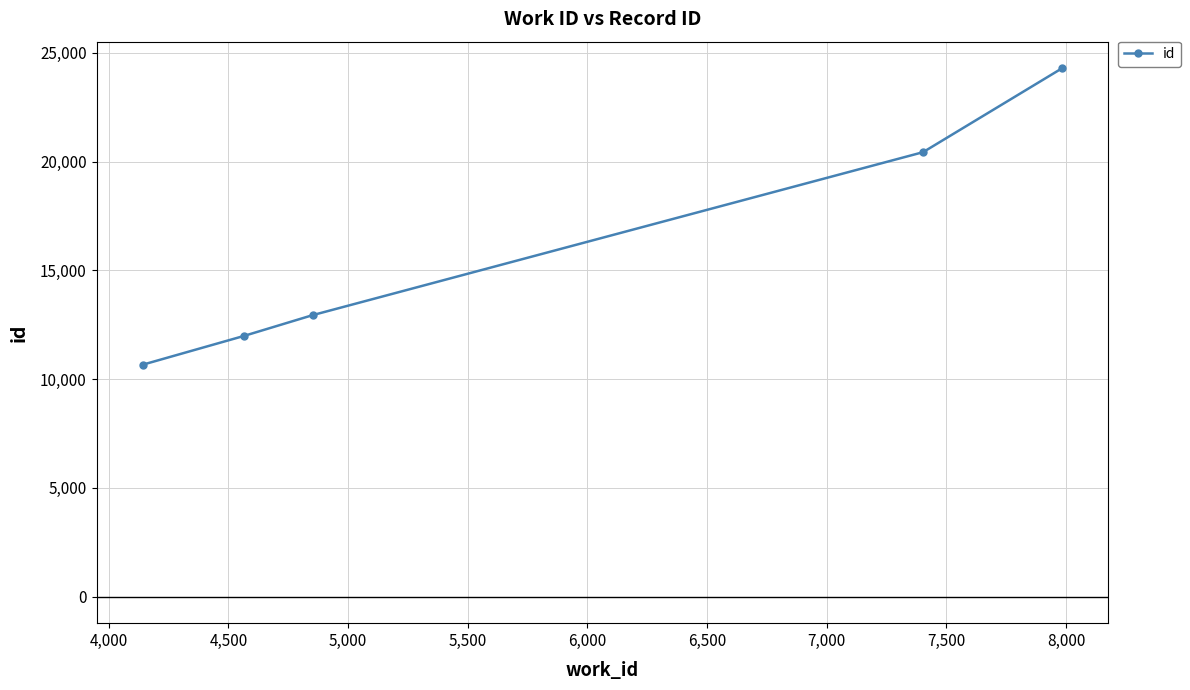

Reading right to left, list all the values displayed in this chart.

24301	20436	12946	11987	10665